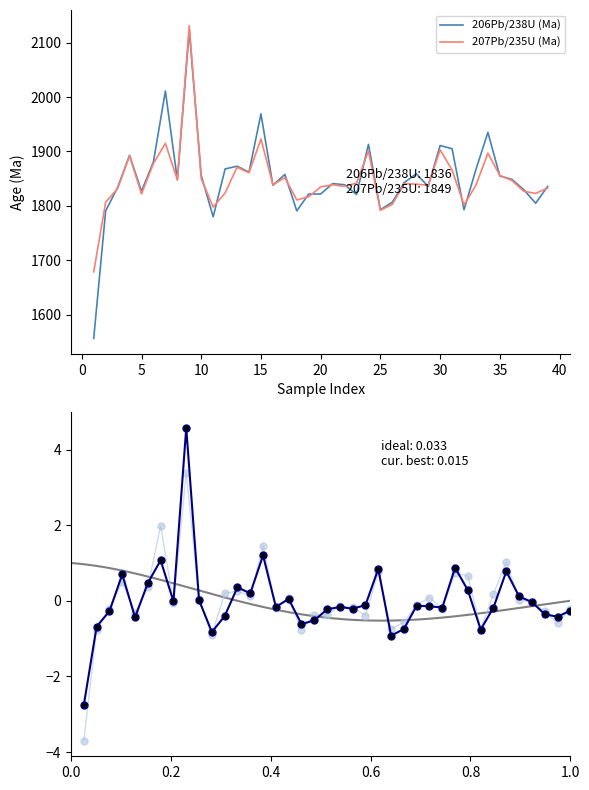

Reading right to left, what are all the values shown in this chart?

206Pb/238U (Ma): 1836	1805	1830	1849	1855	1935	1867	1793	1905	1911	1836	1859	1843	1807	1793	1913	1821	1839	1841	1822	1822	1791	1858	1838	1969	1862	1873	1868	1780	1856	2122	1848	2011	1881	1827	1893	1834	1791	1557
207Pb/235U (Ma): 1833	1823	1827	1847	1856	1897	1838	1802	1866	1903	1838	1840	1841	1803	1792	1901	1842	1836	1839	1835	1817	1811	1852	1839	1923	1861	1871	1824	1798	1850	2131	1848	1915	1878	1822	1892	1832	1807	1679